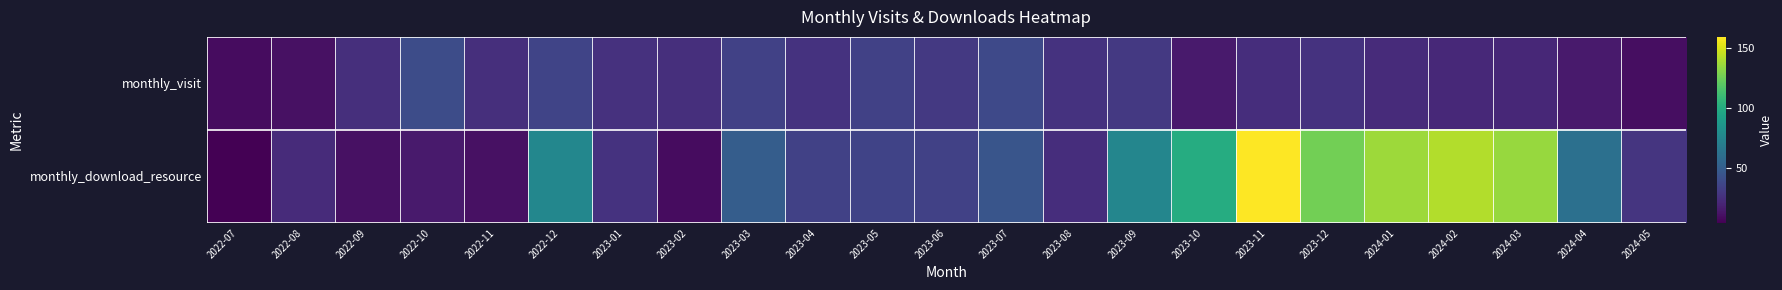

Rank the series by their average value, from lowest to highest.

monthly_visit, monthly_download_resource